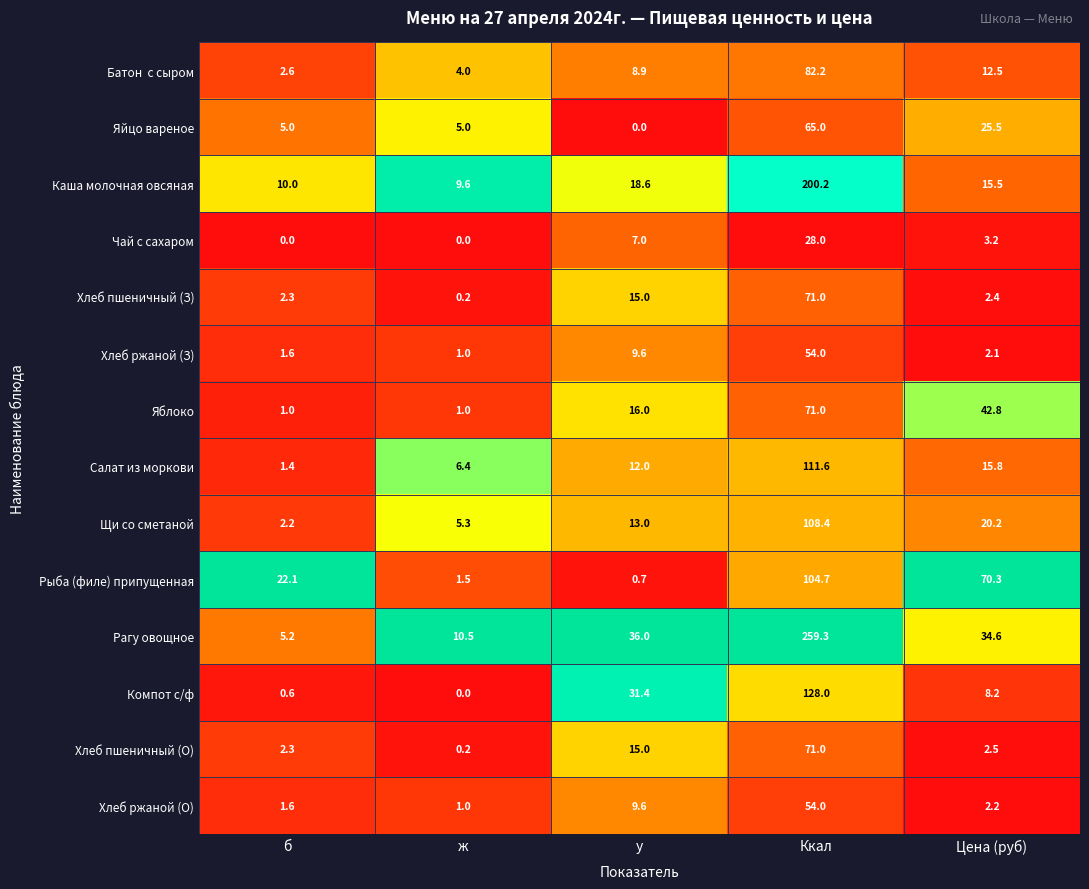

What is the approximate value of Щи со сметаной at б?

2.2